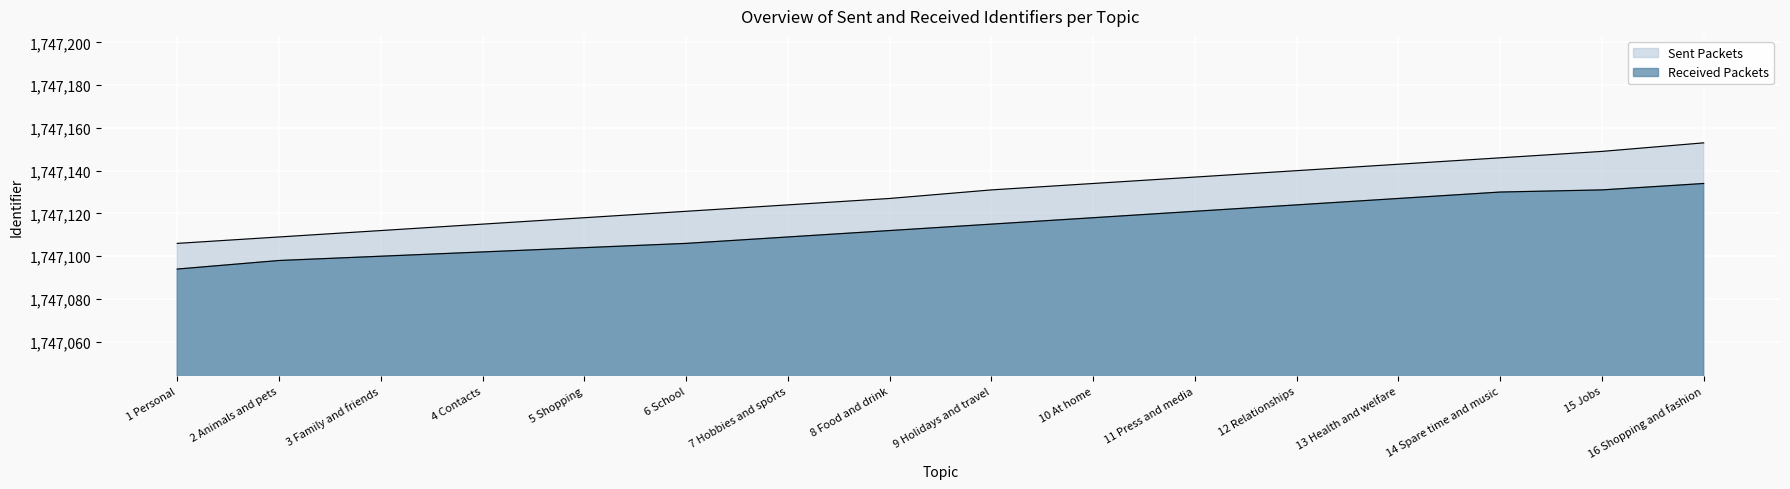

Is it true that Sent Packets equals 1012100 at 8 Food and drink?

False